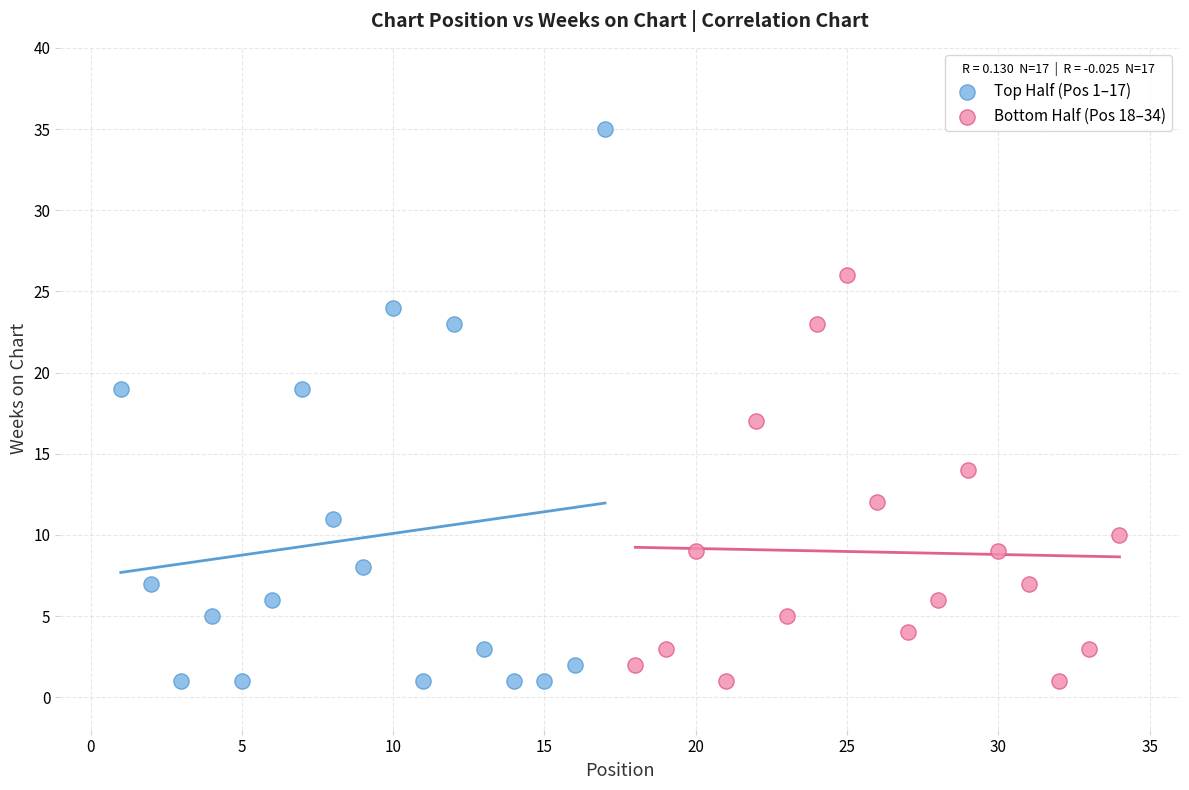

Which series has the largest Y range (max minus min)?

Top Half (Pos 1–17)